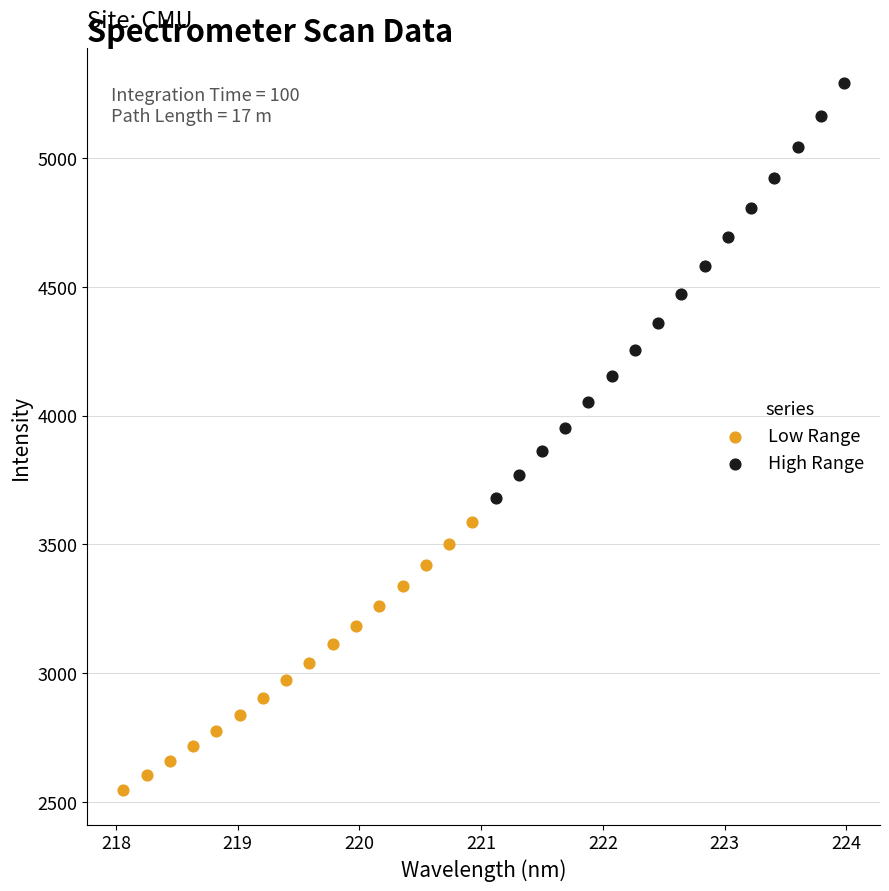

Which series contains the lowest Y value?

Low Range